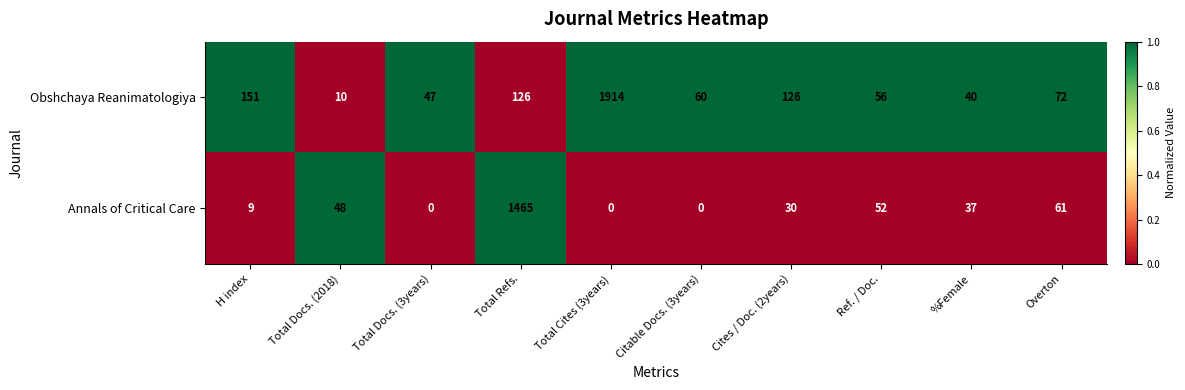

List the series in order of their peak value, lowest first.

Annals of Critical Care, Obshchaya Reanimatologiya